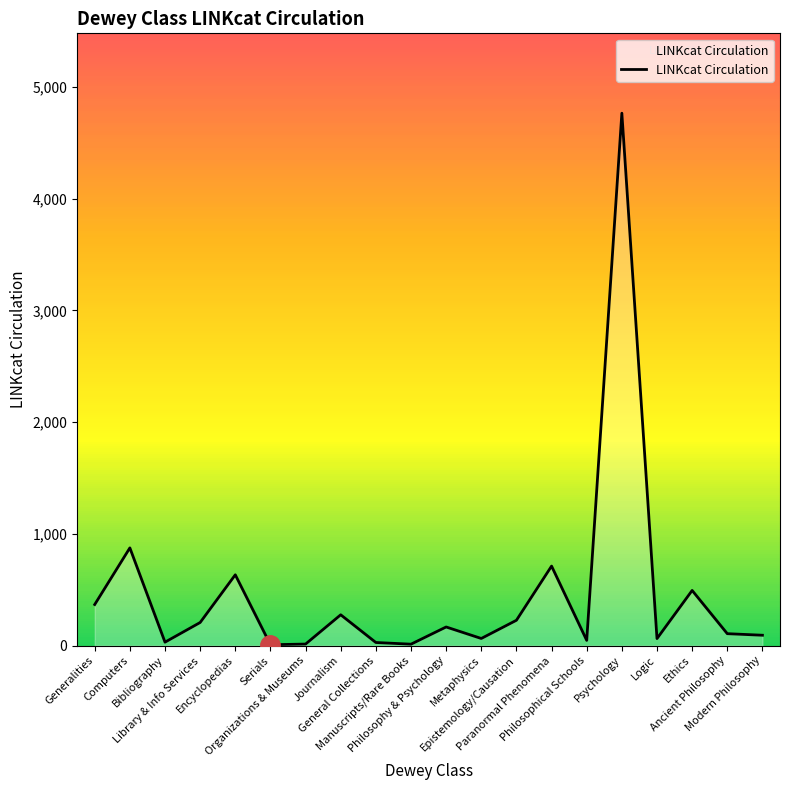

What value does the data have at Modern Philosophy, to the nearest 50?

100